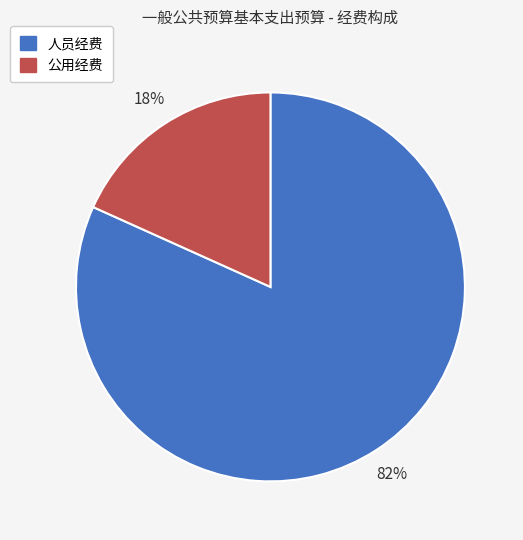

True or false: 公用经费 accounts for 18% of the total.

True